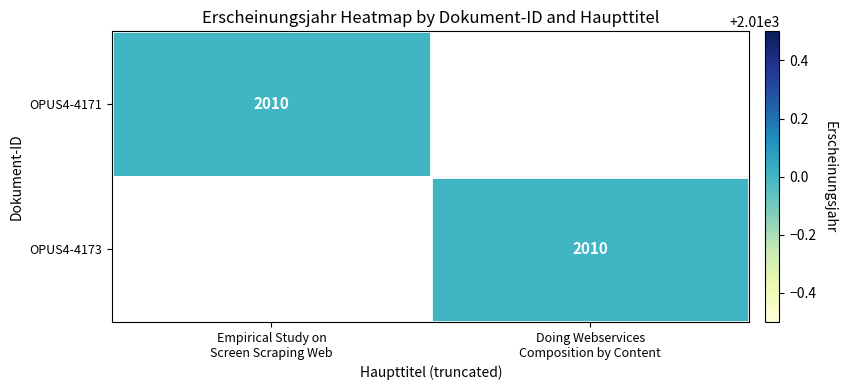

What is the sum of all OPUS4-4173 values?

2010